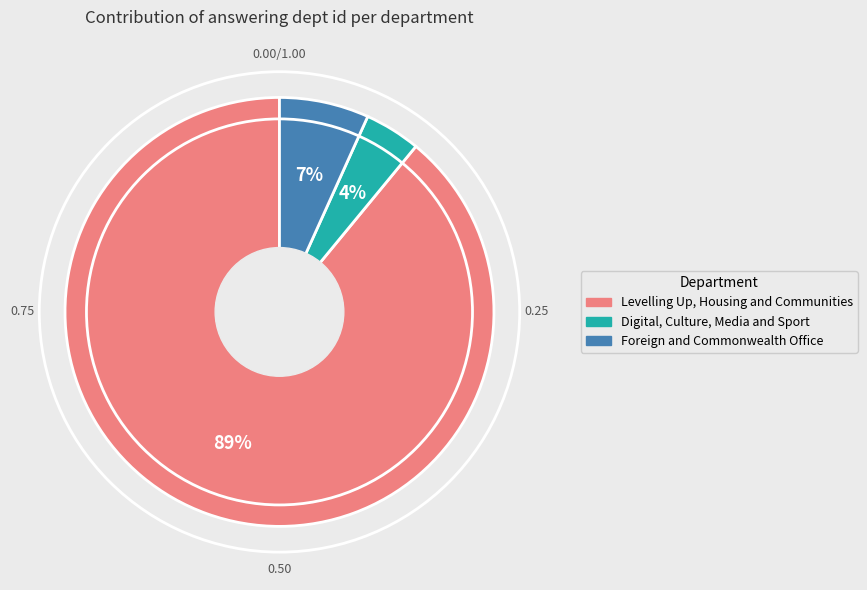

To the nearest percent, what percentage of the pie is Levelling Up, Housing and Communities?

89%